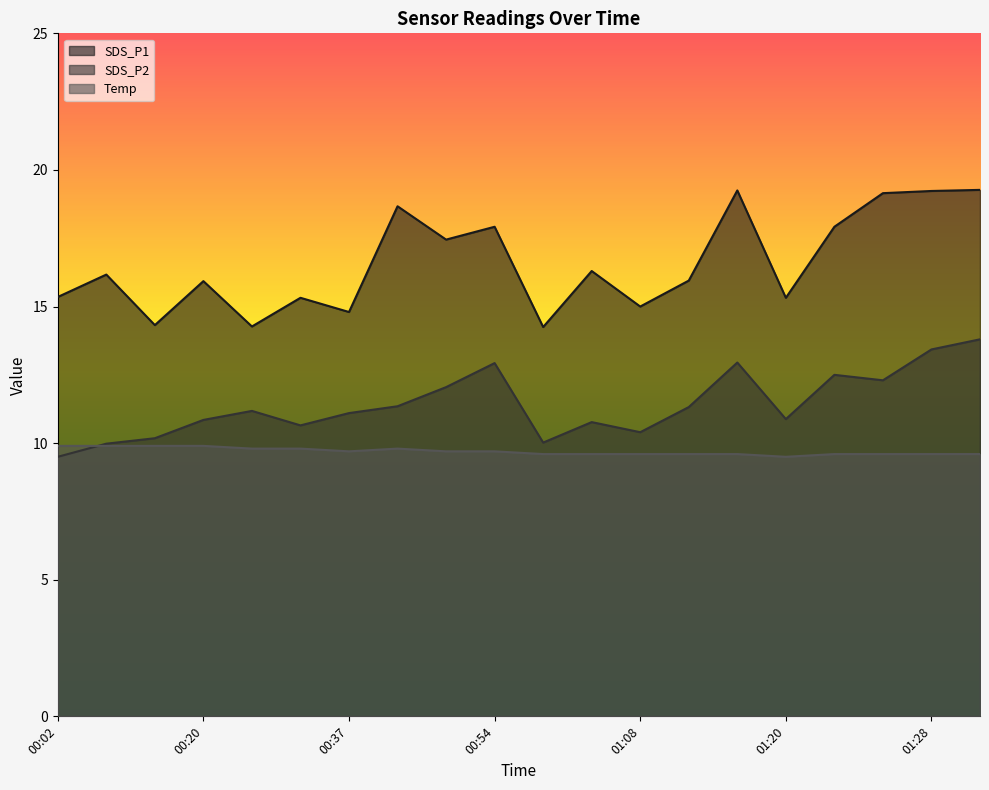

What is the label of the 11th point from the left?

00:59